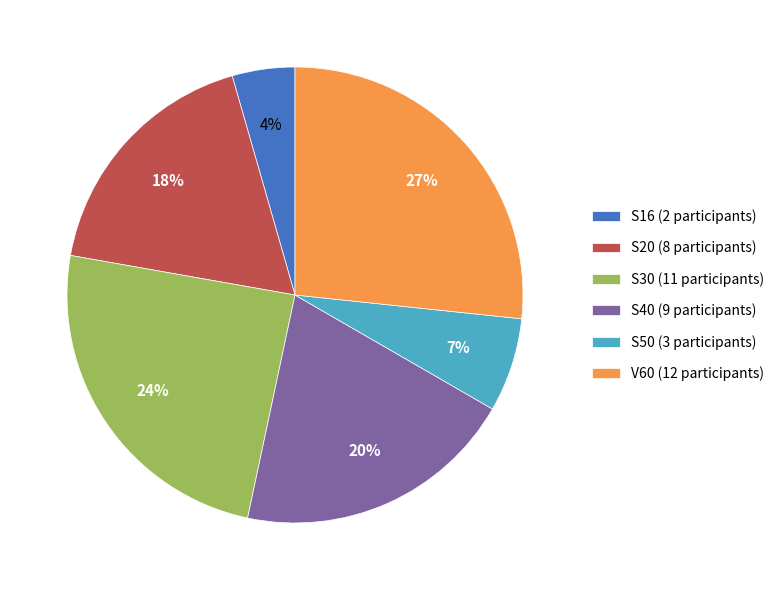

Which slice is the smallest?

S16